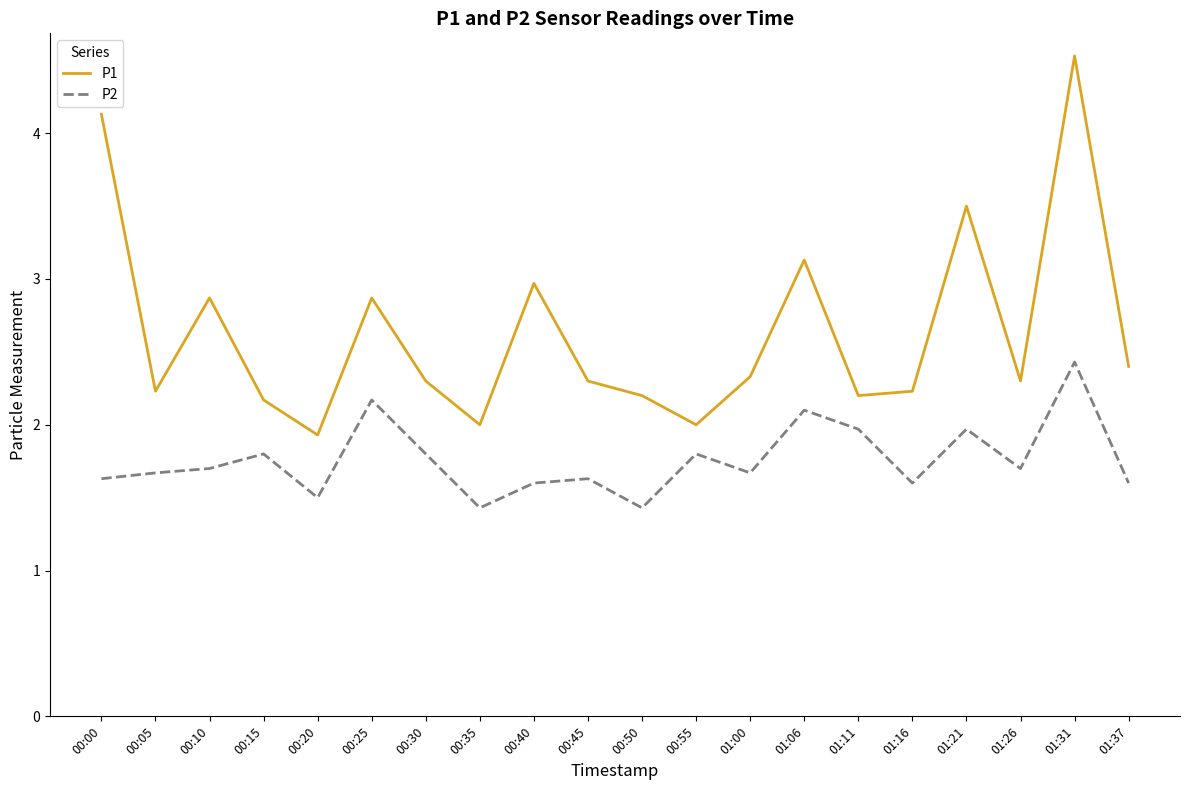

Which series has the largest total across all categories?

P1